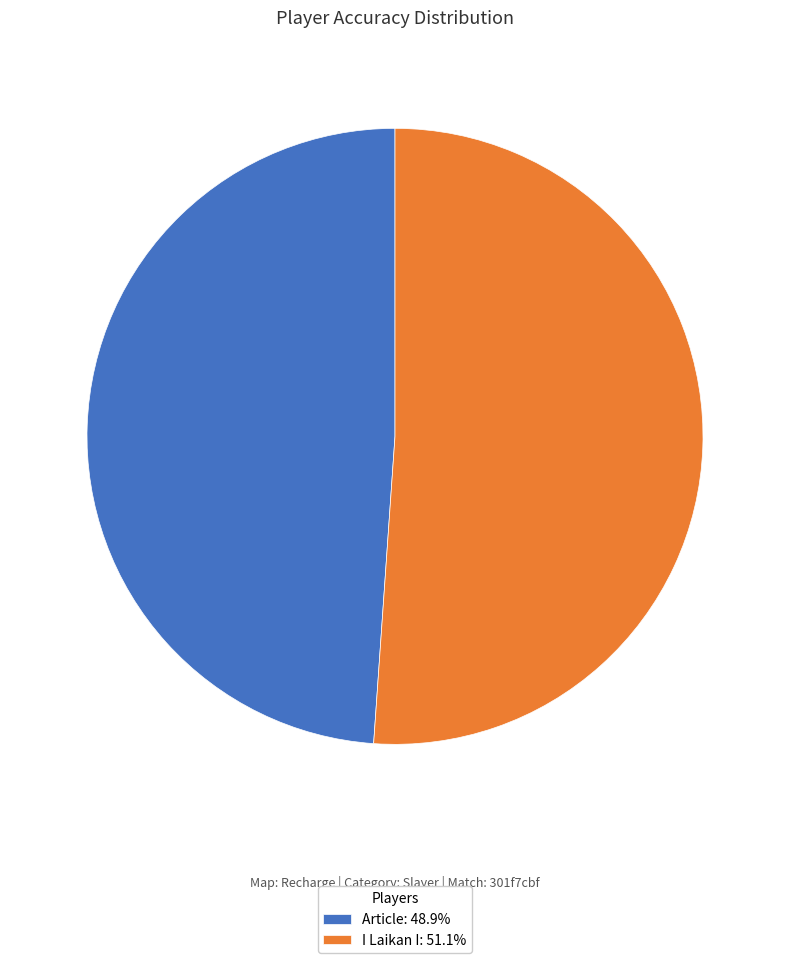

Count the number of slices in the pie.

2